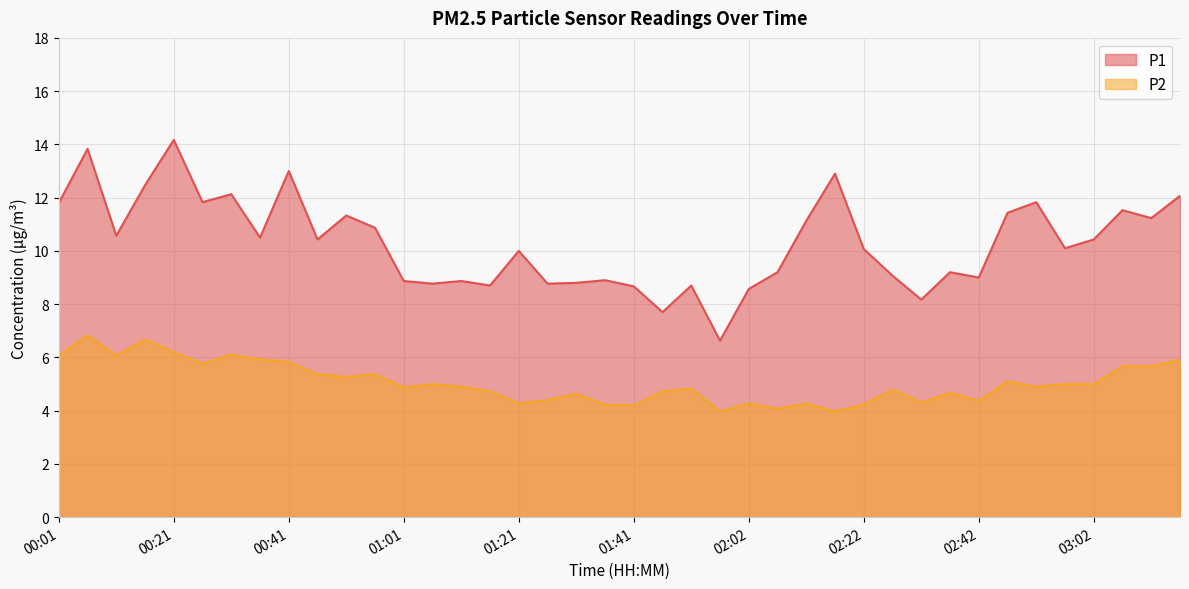

List the series in order of their overall mean, lowest first.

P2, P1